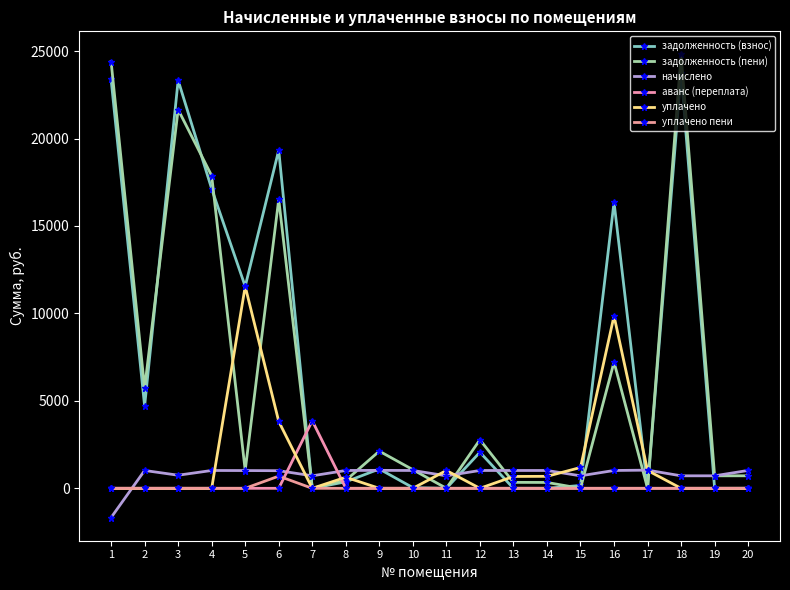

List the labels in order of уплачено пени value, smallest first.

1, 2, 3, 4, 5, 7, 8, 9, 10, 11, 12, 13, 14, 15, 16, 18, 19, 20, 17, 6